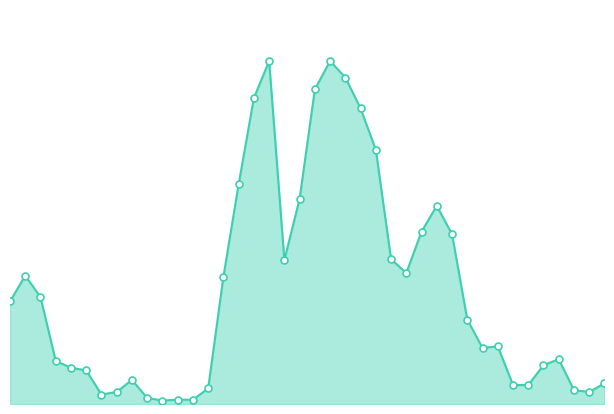

Is this an area chart (filled region under the line)?

Yes